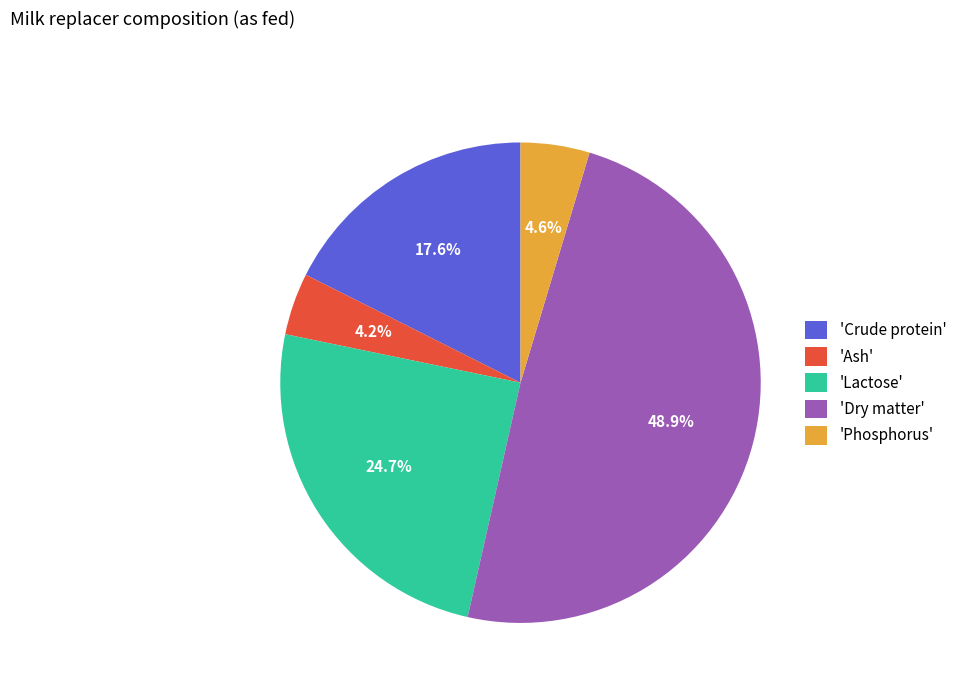

To the nearest percent, what is the difference between the largest and smallest slice percentages?

45%